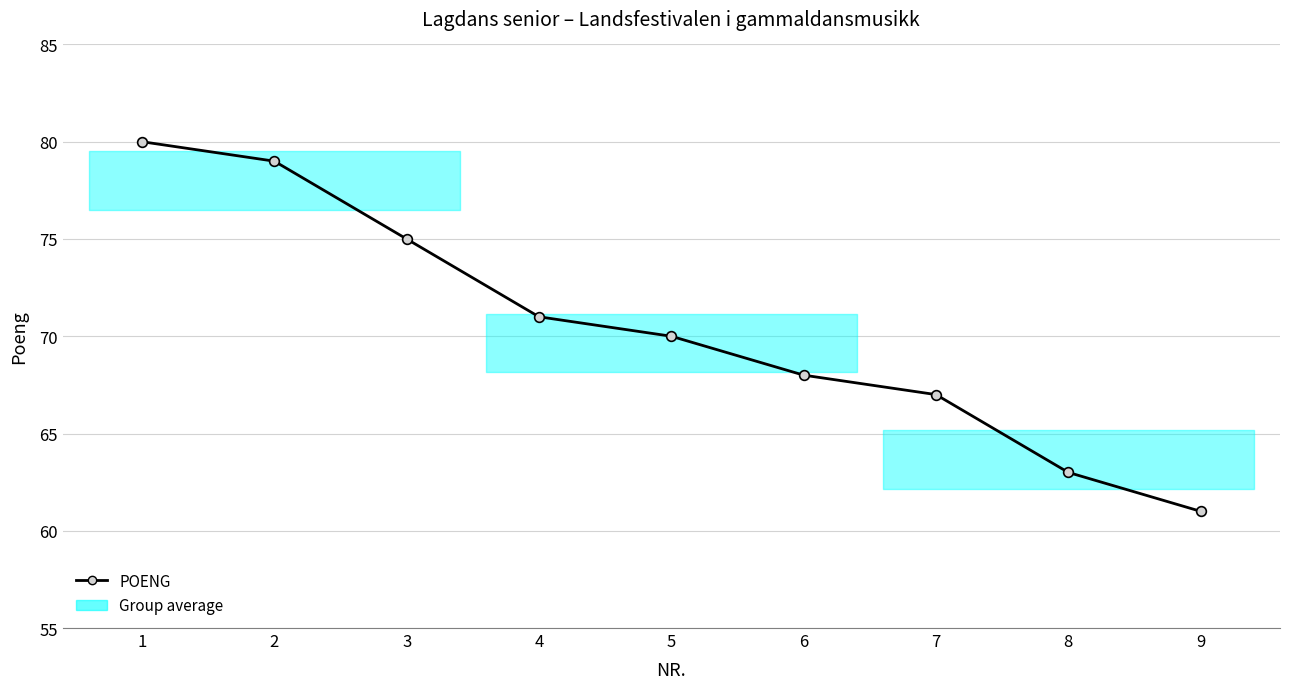

Reading left to right, what are all the values shown in this chart?

80	79	75	71	70	68	67	63	61